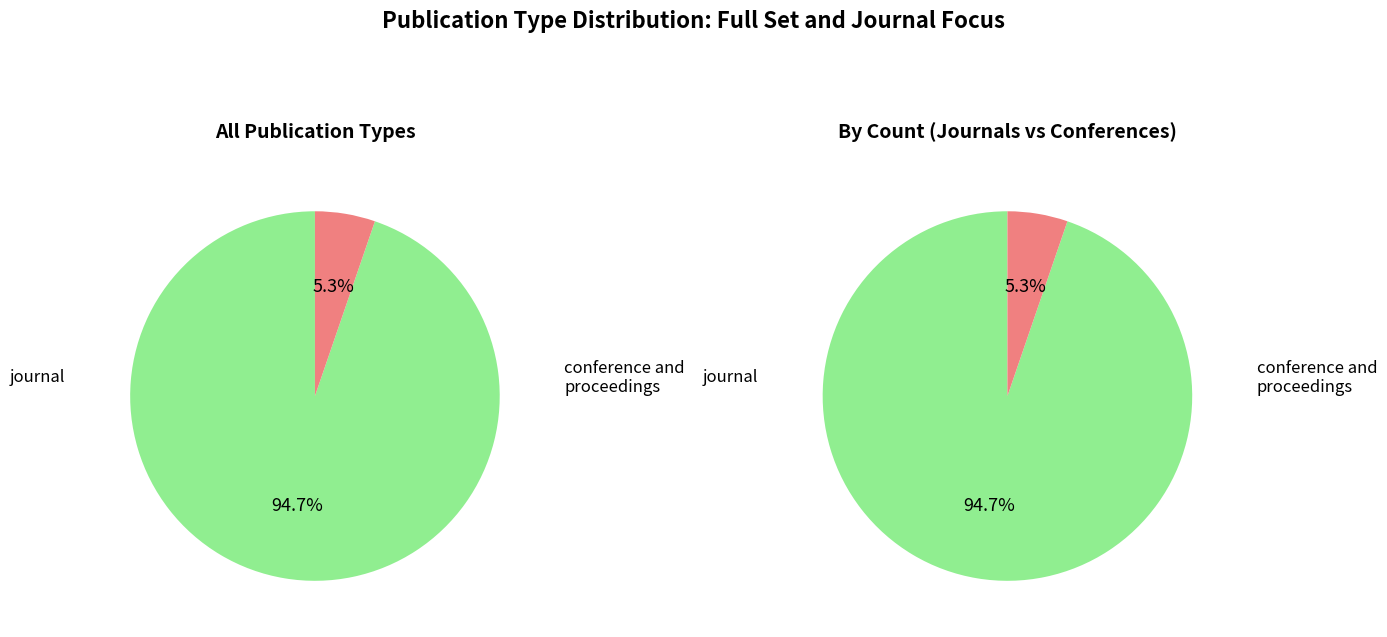

To the nearest percent, what portion does conference and proceedings represent?

5%